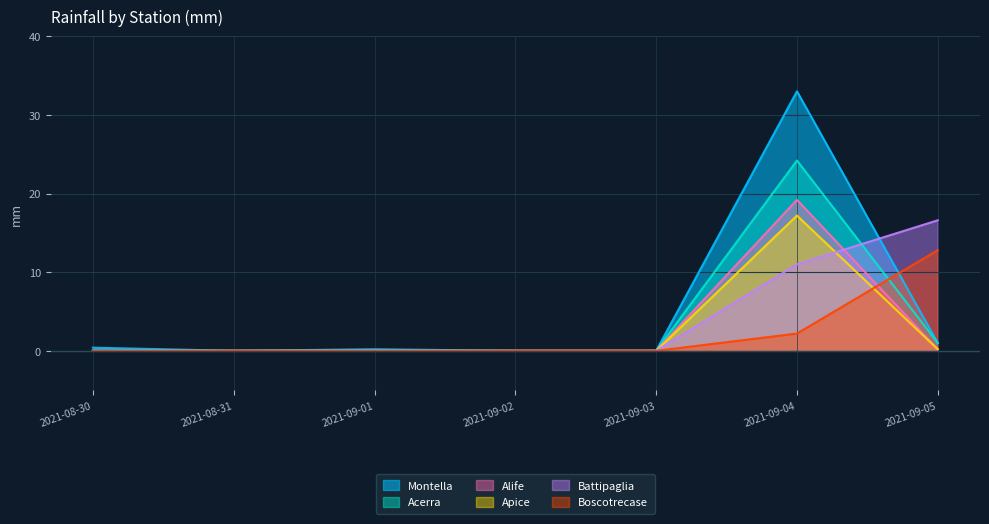

What is the label of the 6th point from the right?

2021-08-31